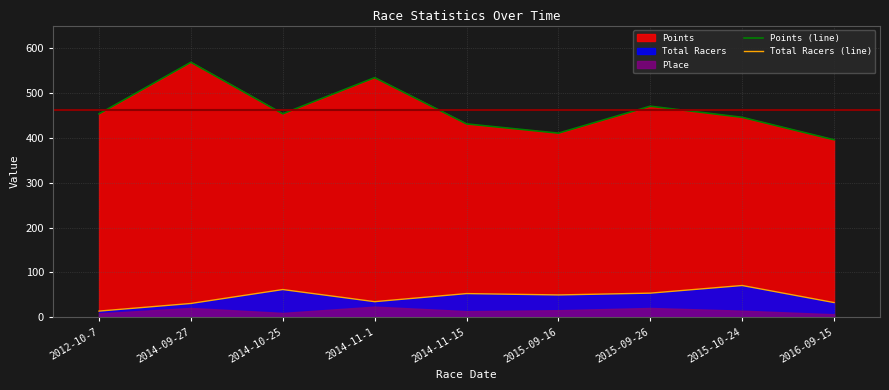

How many data points does each series have?

9